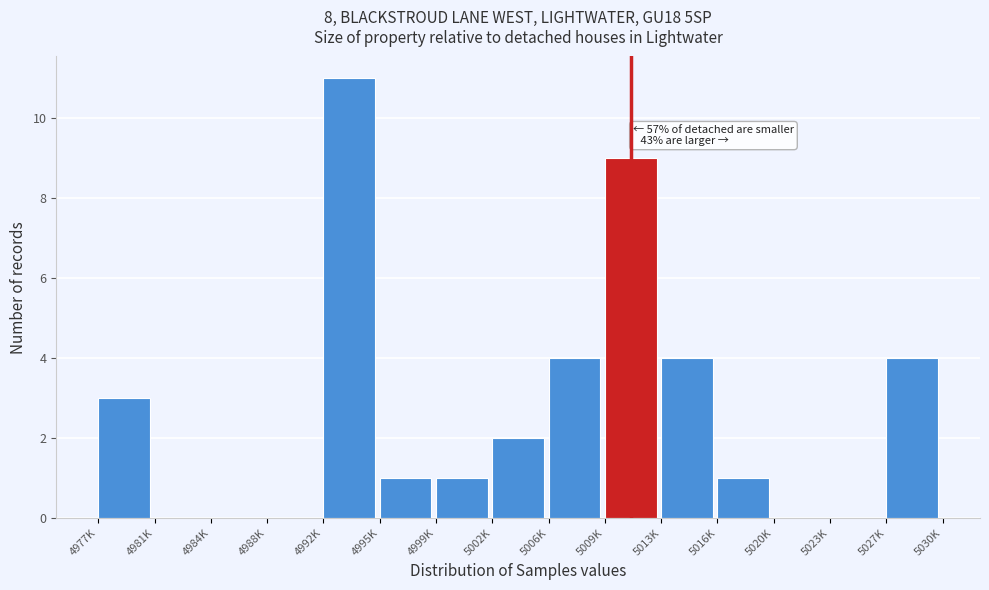

Reading right to left, list all the values displayed in this chart.

5027K=4	5023K=0	5020K=0	5016K=1	5013K=4	5009K=9	5006K=4	5002K=2	4999K=1	4995K=1	4992K=11	4988K=0	4984K=0	4981K=0	4977K=3